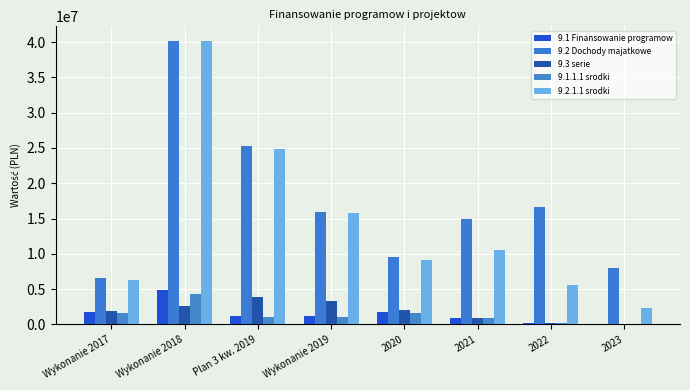

Which series has the largest total across all categories?

9.2 Dochody majatkowe